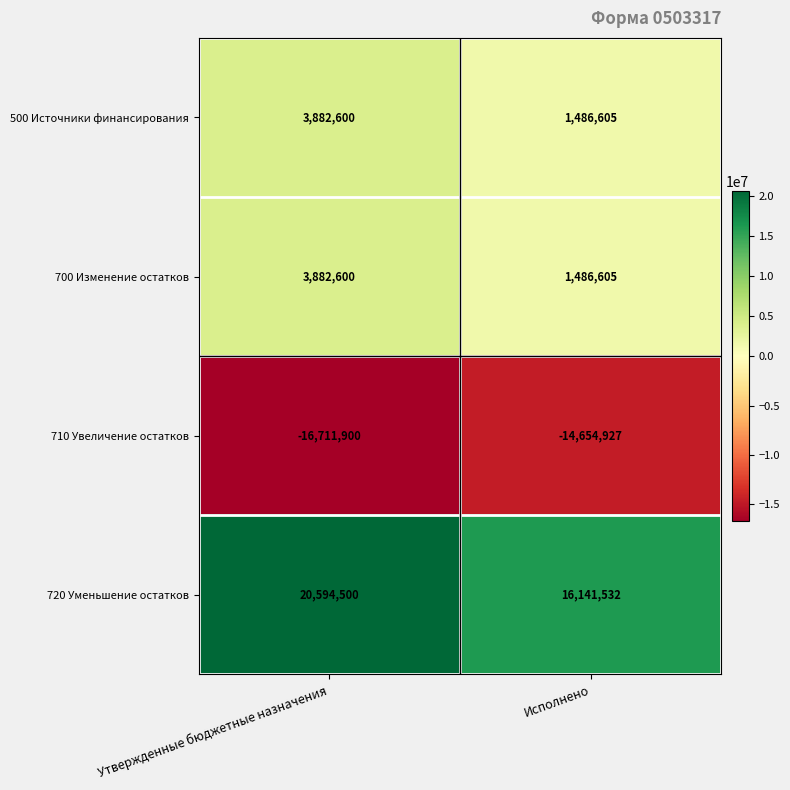

Which series changed the most between Утвержденные бюджетные назначения and Исполнено?

720 Уменьшение остатков